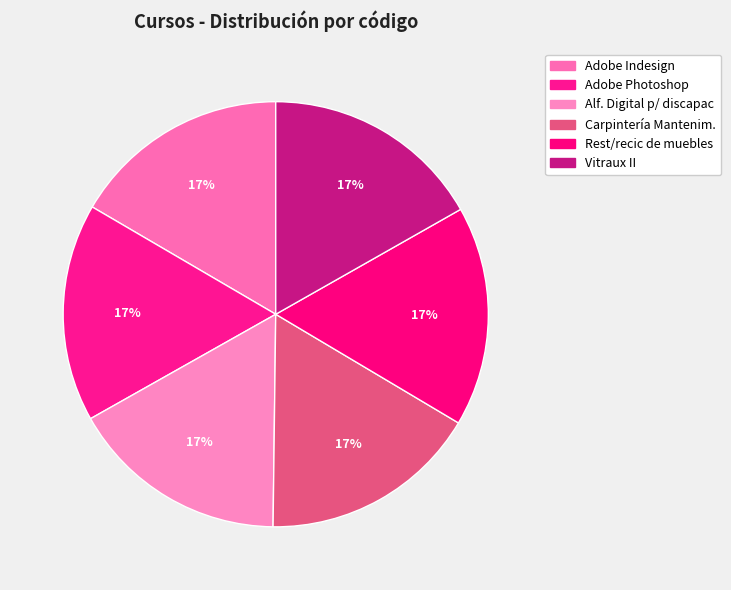

How many slices are in this pie chart?

6